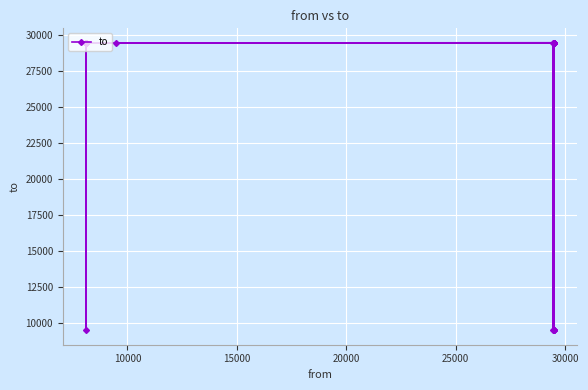

Where is the data nearest to the value 19482?

30000